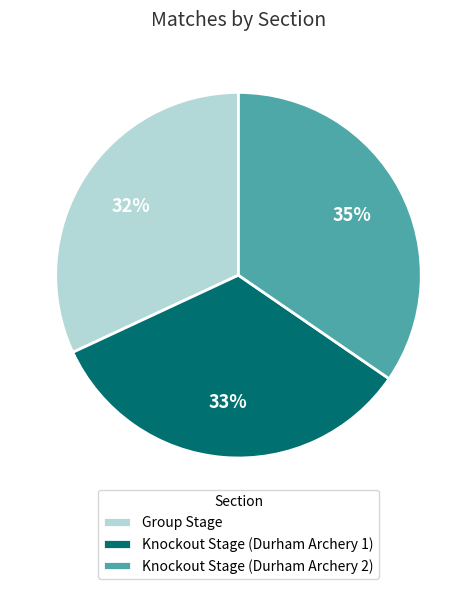

Rank the categories by value from lowest to highest.

Group Stage, Knockout Stage (Durham Archery 1), Knockout Stage (Durham Archery 2)